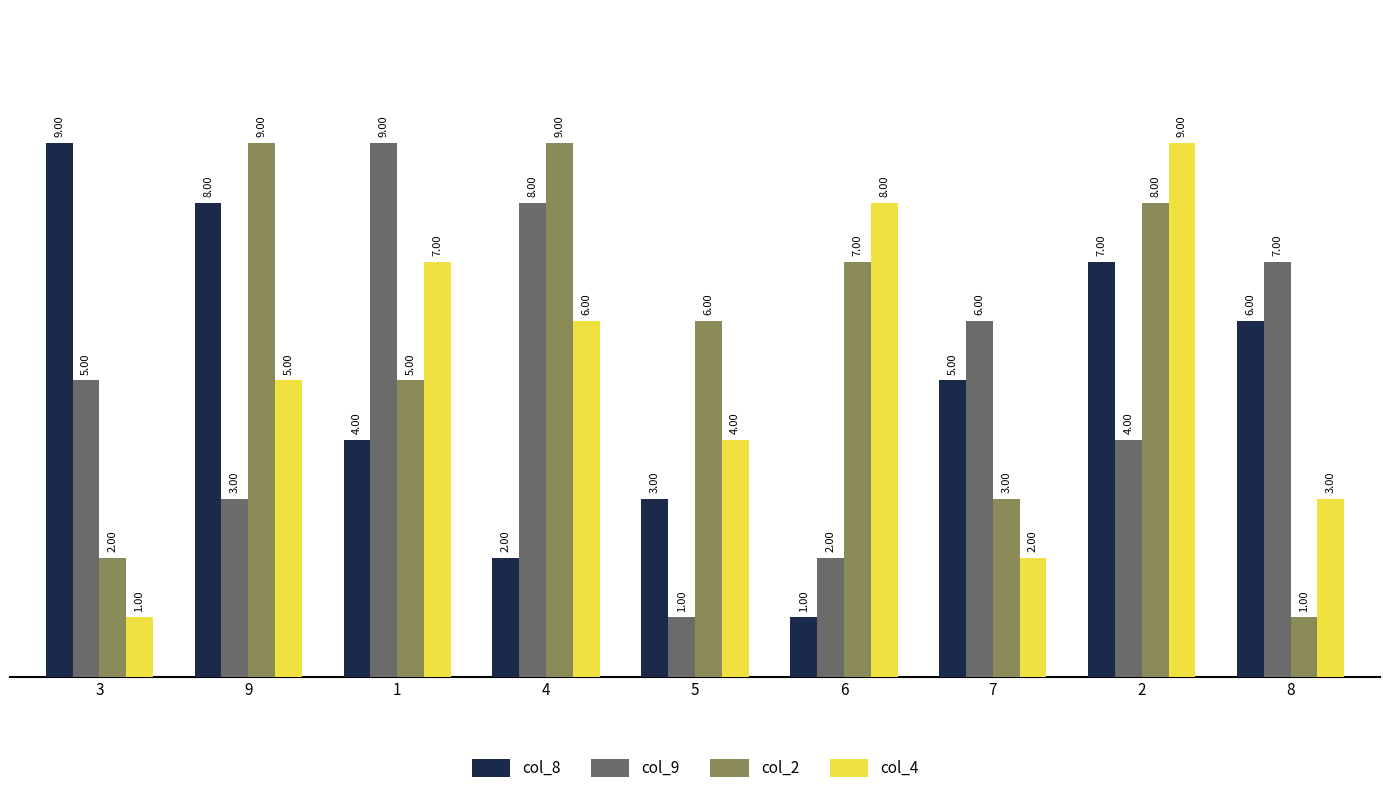

What is the sum of the col_9 values at 3 and 8?

12